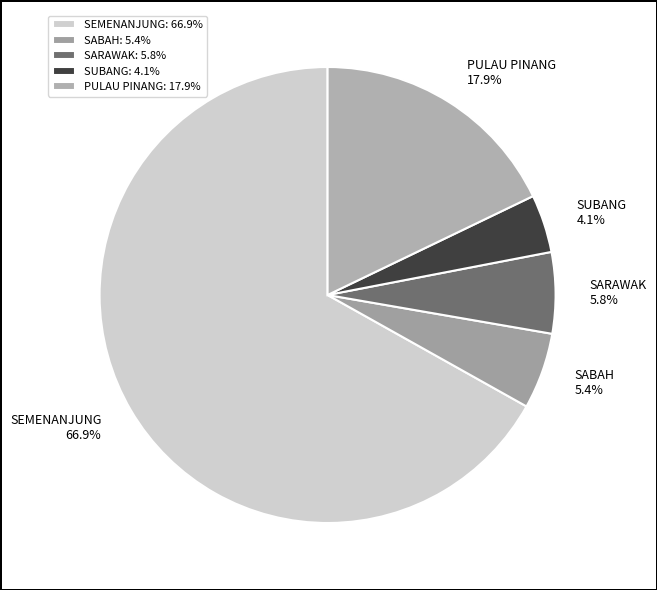

Combined, what portion of the pie is SABAH and SARAWAK?

11.2%